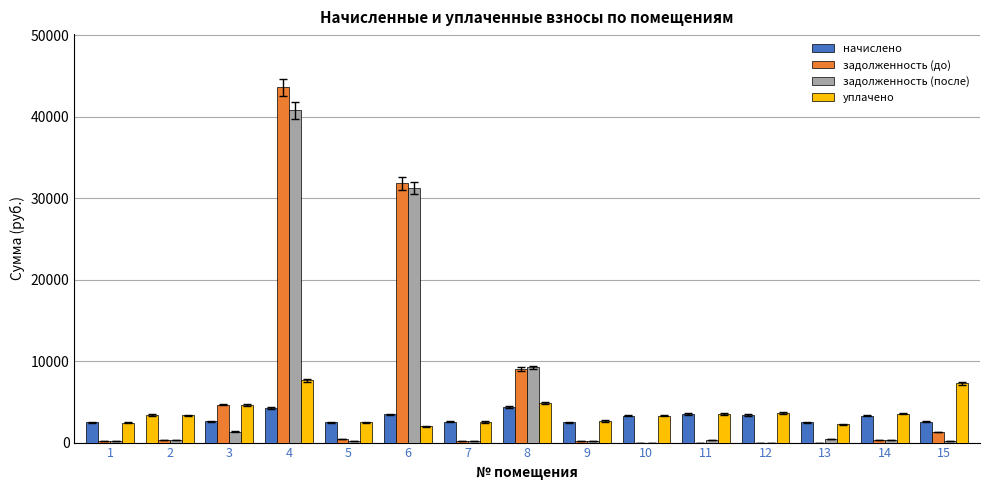

What is the total value across all series at 7?

5502.0